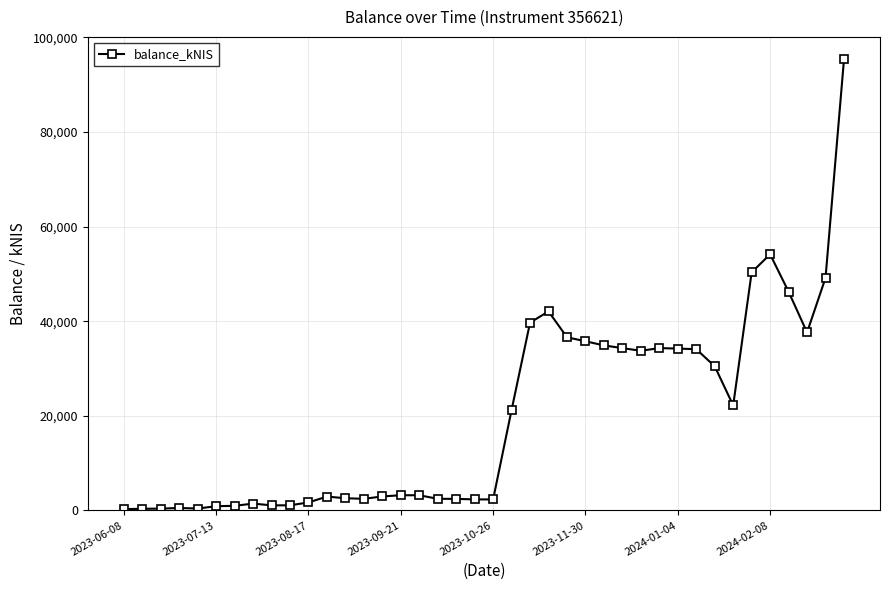

What is the value of the 23rd point from the left?

39692.5